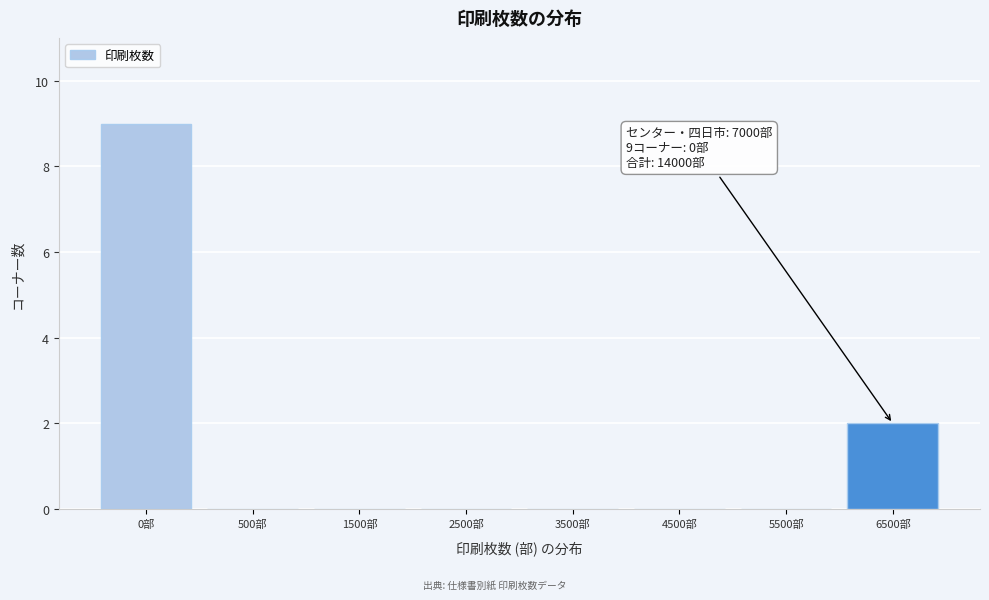

Reading left to right, what are all the values shown in this chart?

0部=9	500部=0	1500部=0	2500部=0	3500部=0	4500部=0	5500部=0	6500部=2